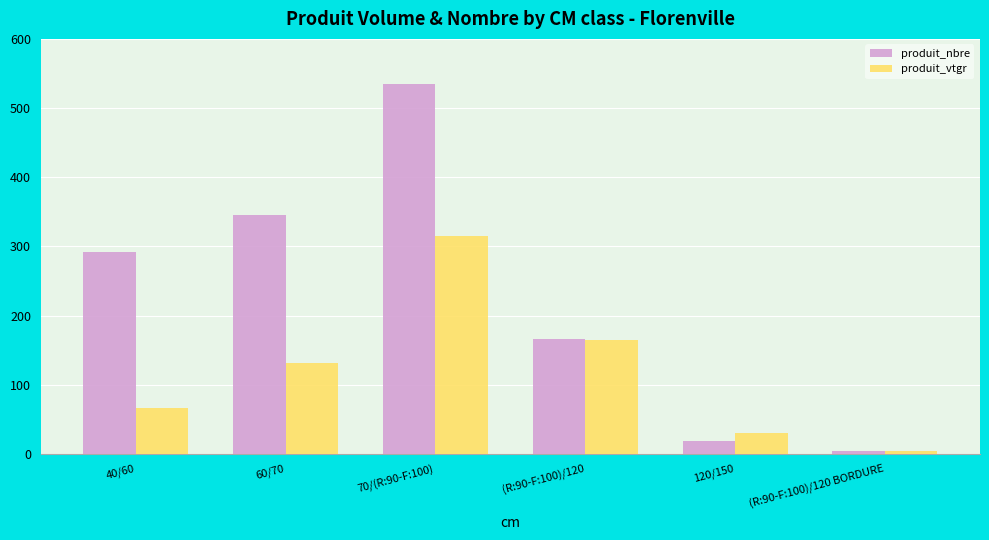

At which label is produit_nbre closest to 269?

40/60